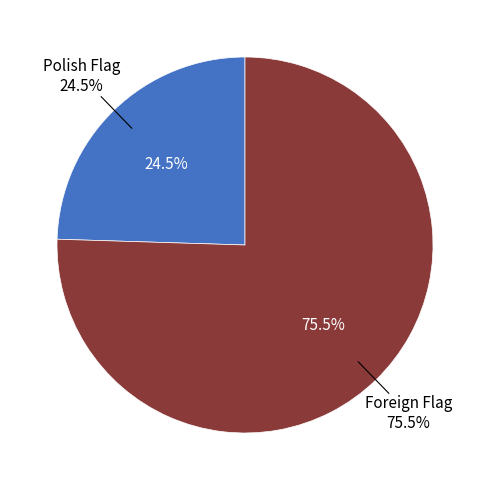

True or false: Polish Flag accounts for 15% of the total.

False